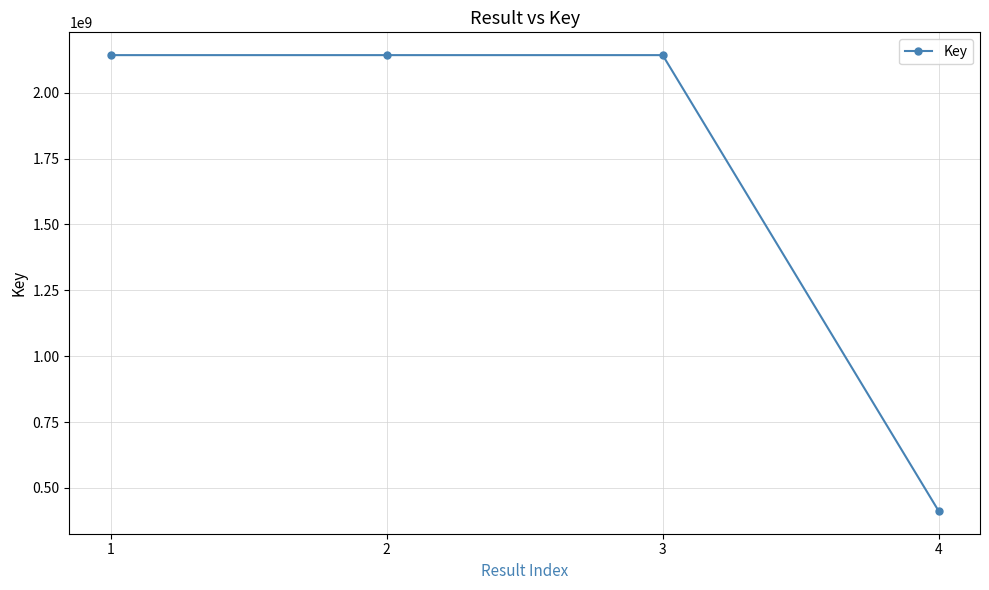

What is the value of the 2nd point from the left?

2142371111